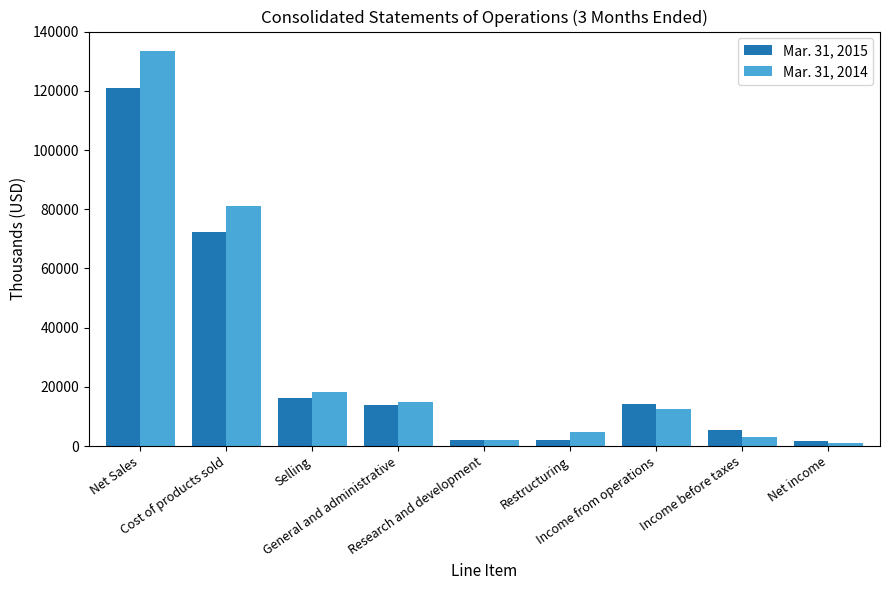

How many values in the Mar. 31, 2015 series are below 13846?

4